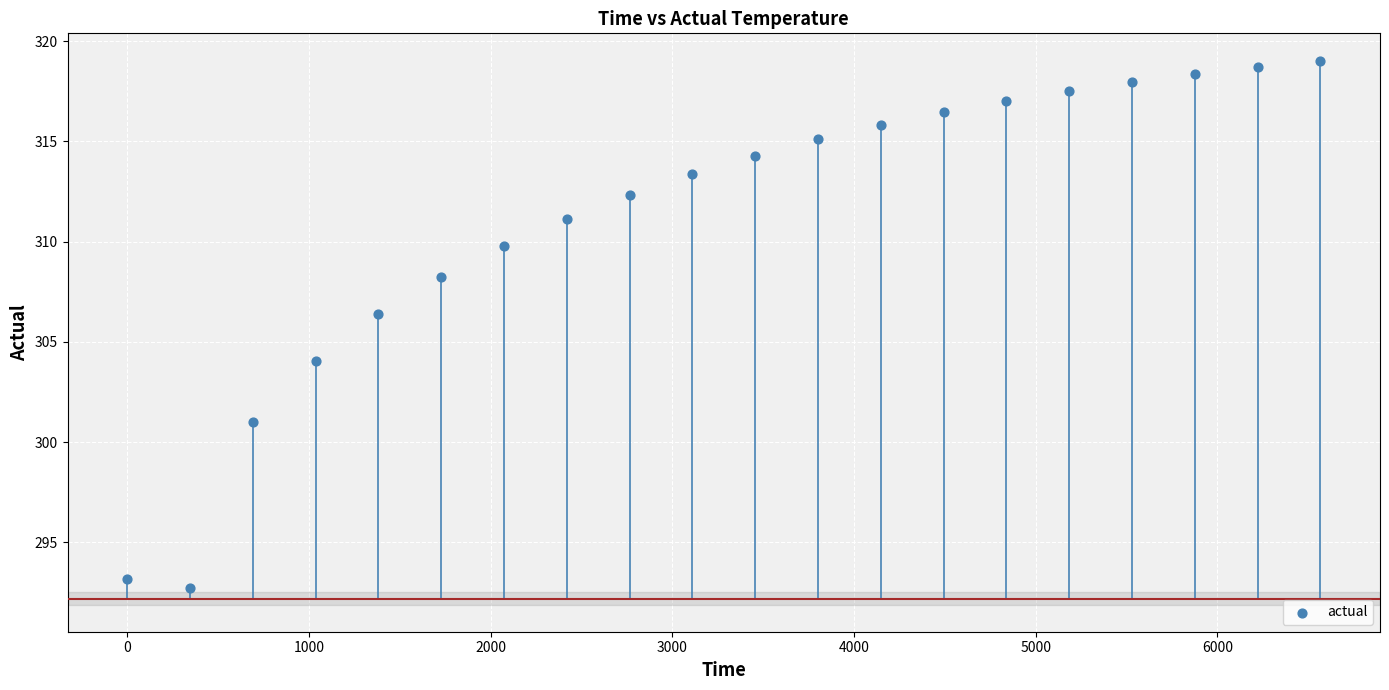

What Y value in the scatter plot is closest to 305?

304.1